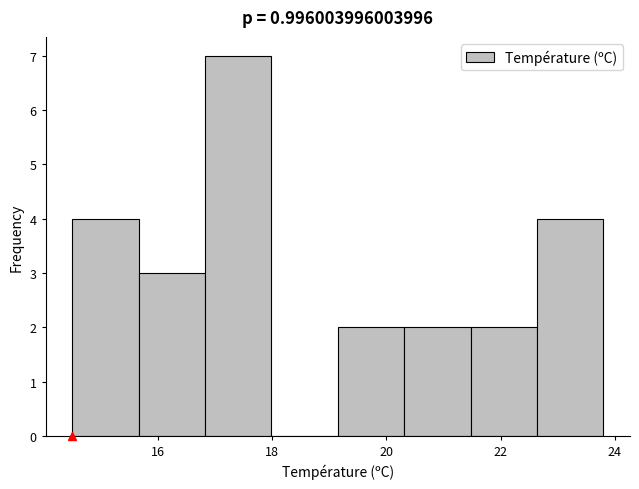

Over which range of the x-axis is the bar tallest?

16.8 to 18.0